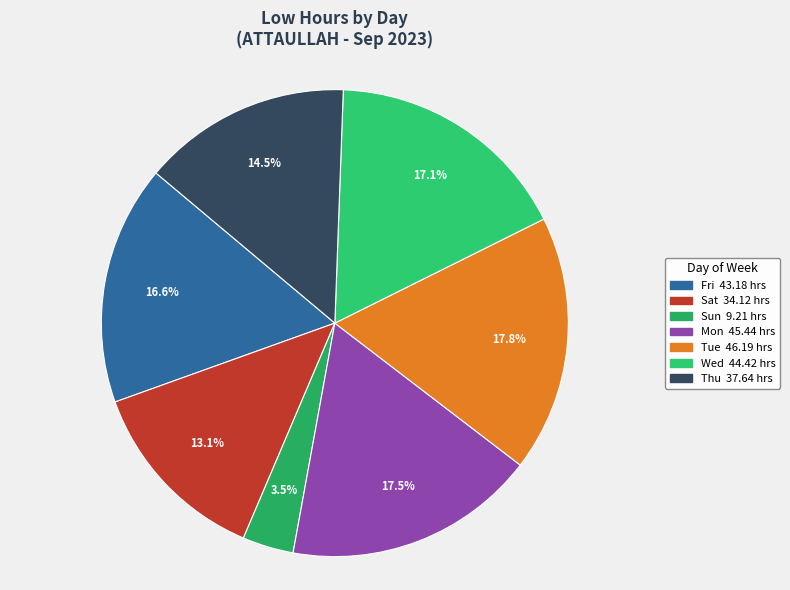

Count the number of slices in the pie.

7